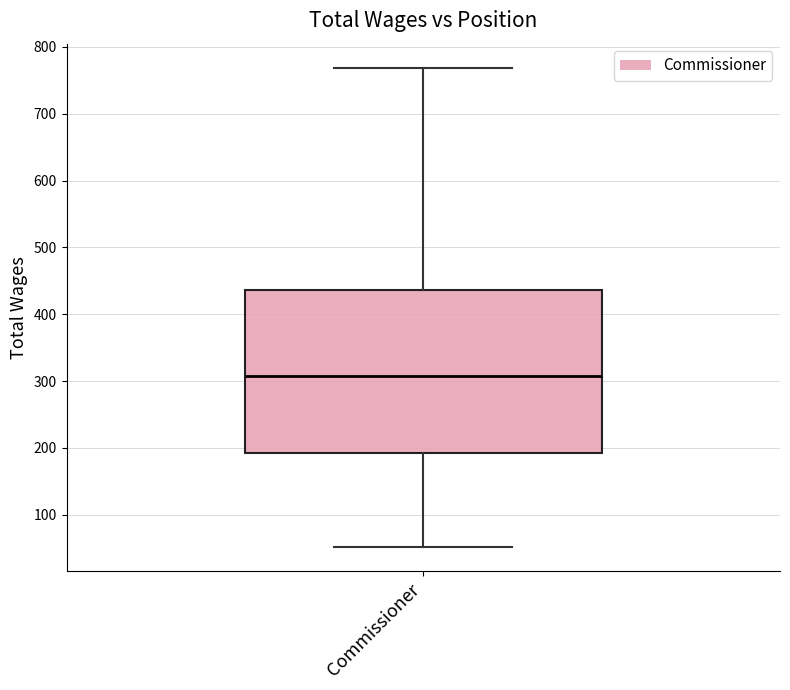

Transcribe this box plot: give where the median line is, the range the box spans, and where the two whiskers end, as read against the y-axis. The values are not printed on the chart, so give them approximately, as read against the axis.

median 310, box 190 to 440, whiskers 50 to 770